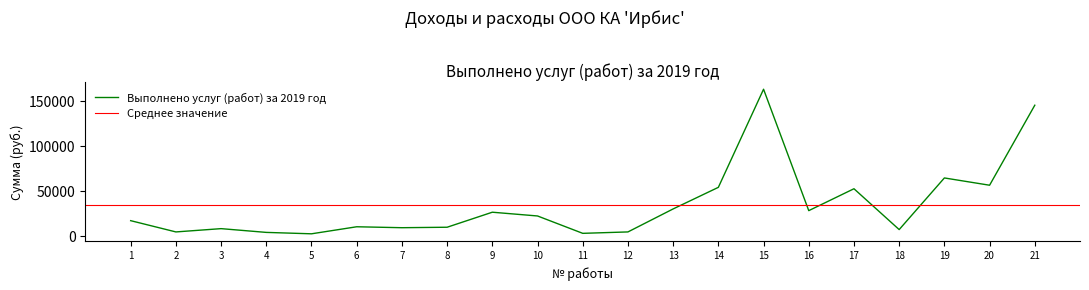

Is it true that the value at 4 is 3664.7?

True